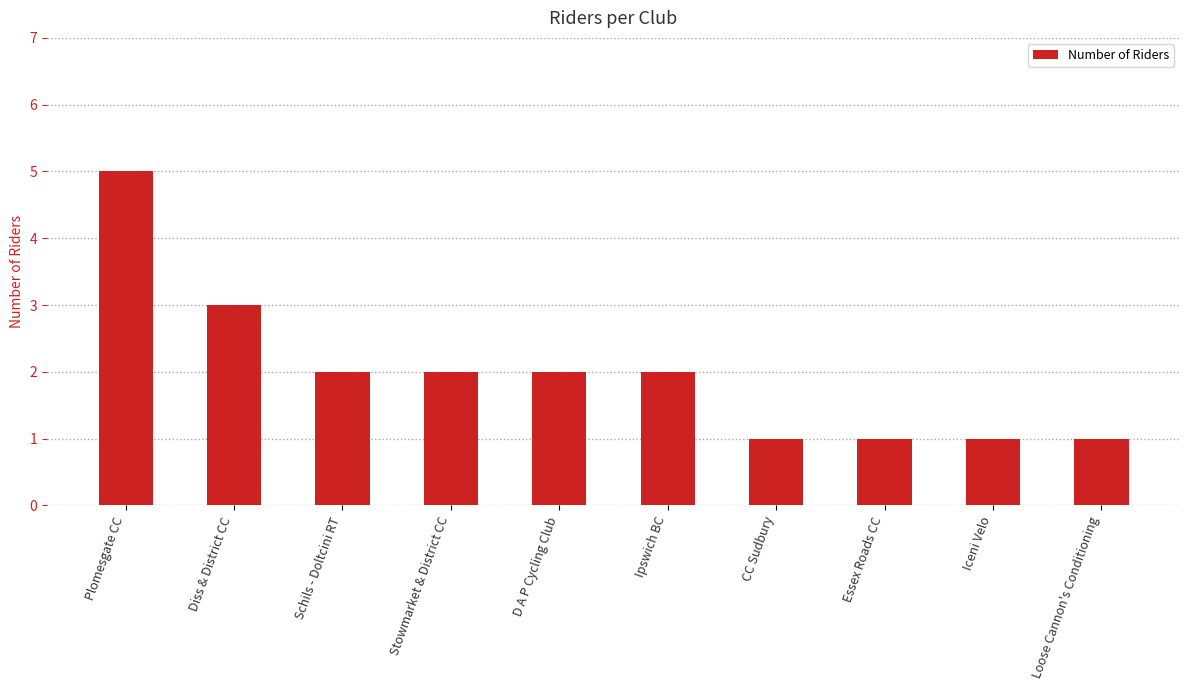

What is the greatest value displayed?

5